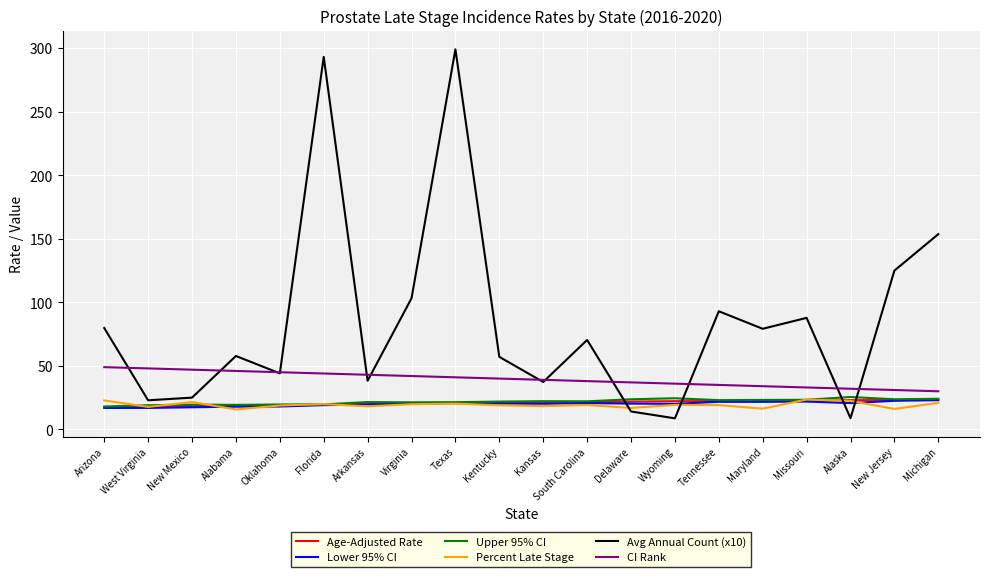

How many intersections are there between Upper 95% CI and Avg Annual Count (x10)?

4